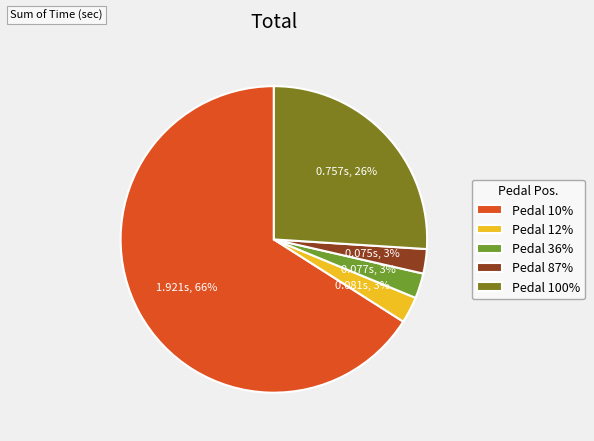

How many slices are in this pie chart?

5